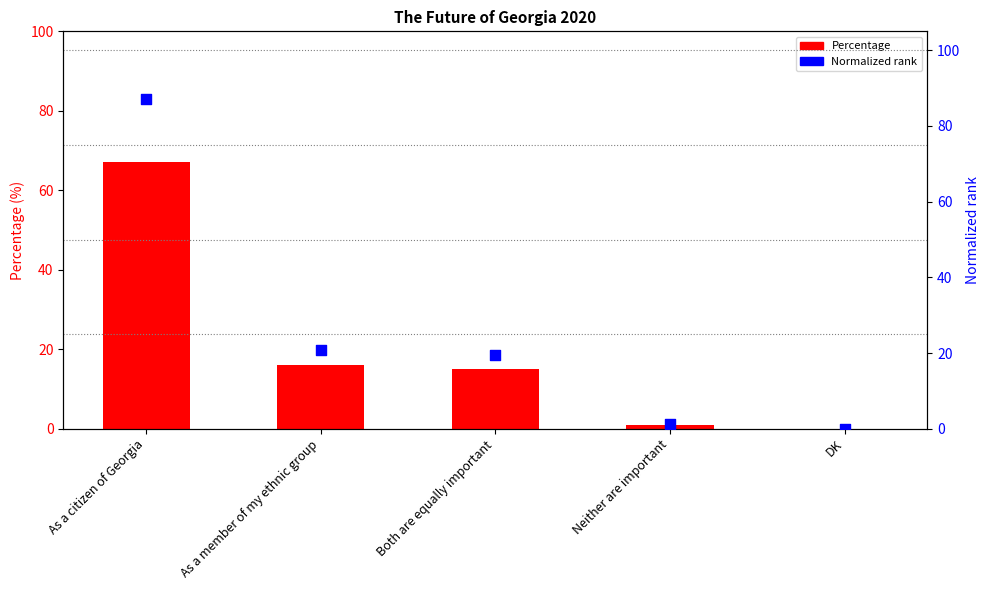

Which series contains the lowest Y value?

Percentage